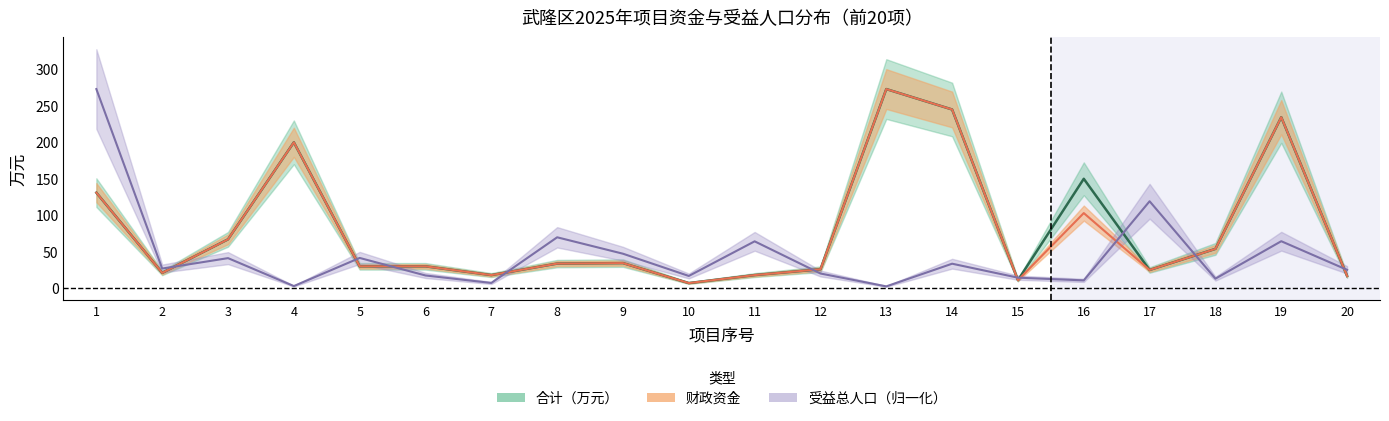

What is the difference between the 财政资金 values at 10 and 12?

18.9